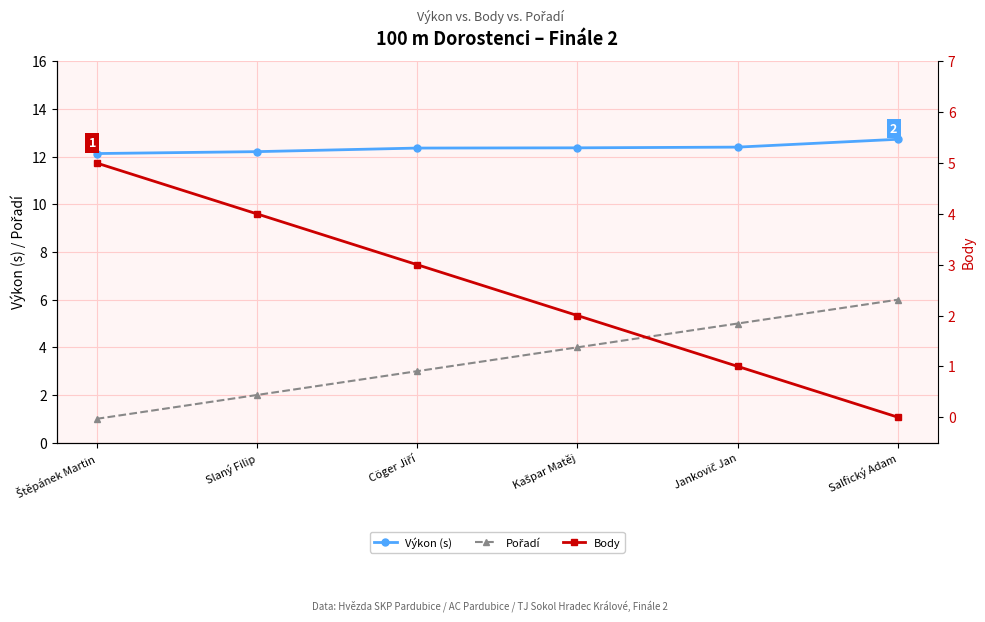

True or false: Výkon (s) has more than 0 points higher than both neighbors.

False